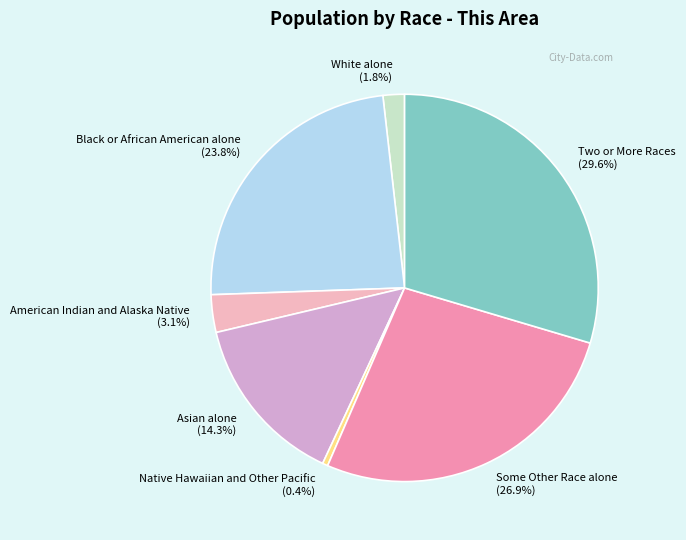

Rank the categories by value from highest to lowest.

Two or More Races, Some Other Race alone, Black or African American alone, Asian alone, American Indian and Alaska Native, White alone, Native Hawaiian and Other Pacific